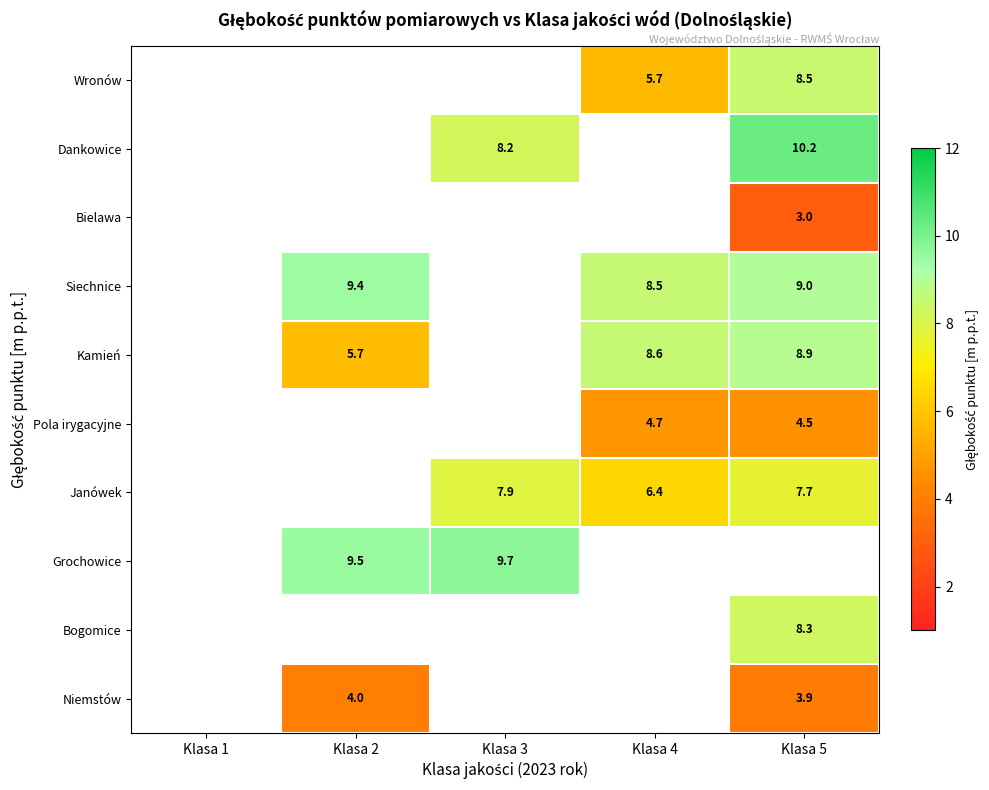

What is the smallest value displayed?

3.0